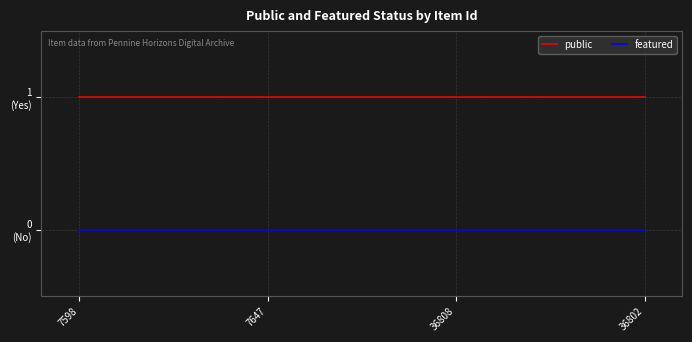

What are all the series names shown in the legend?

public, featured